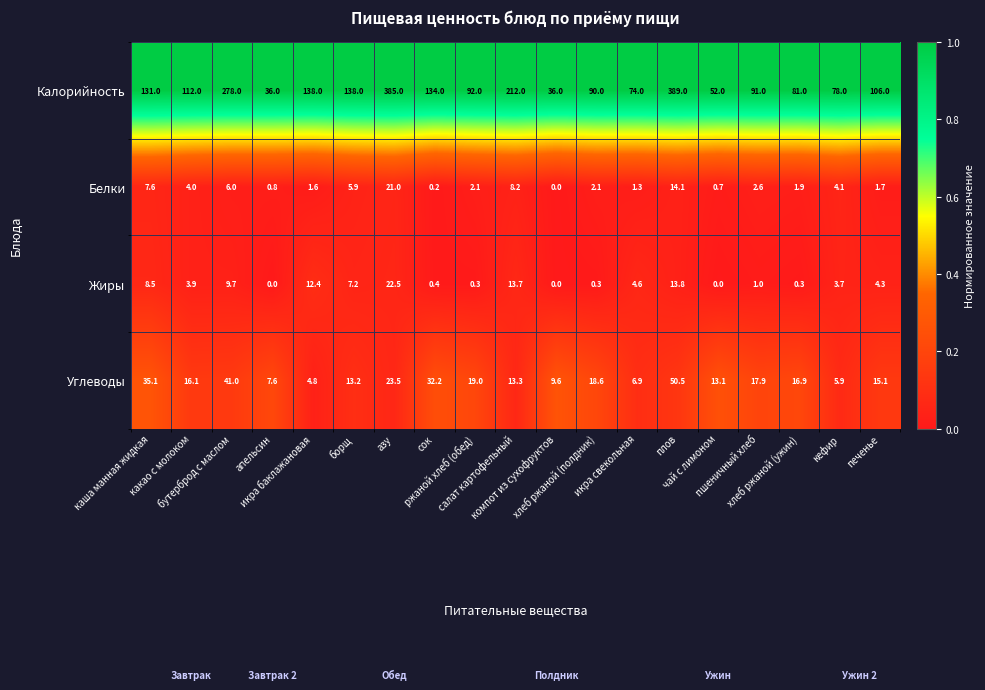

At how many categories does at least one series exceed 0?

19